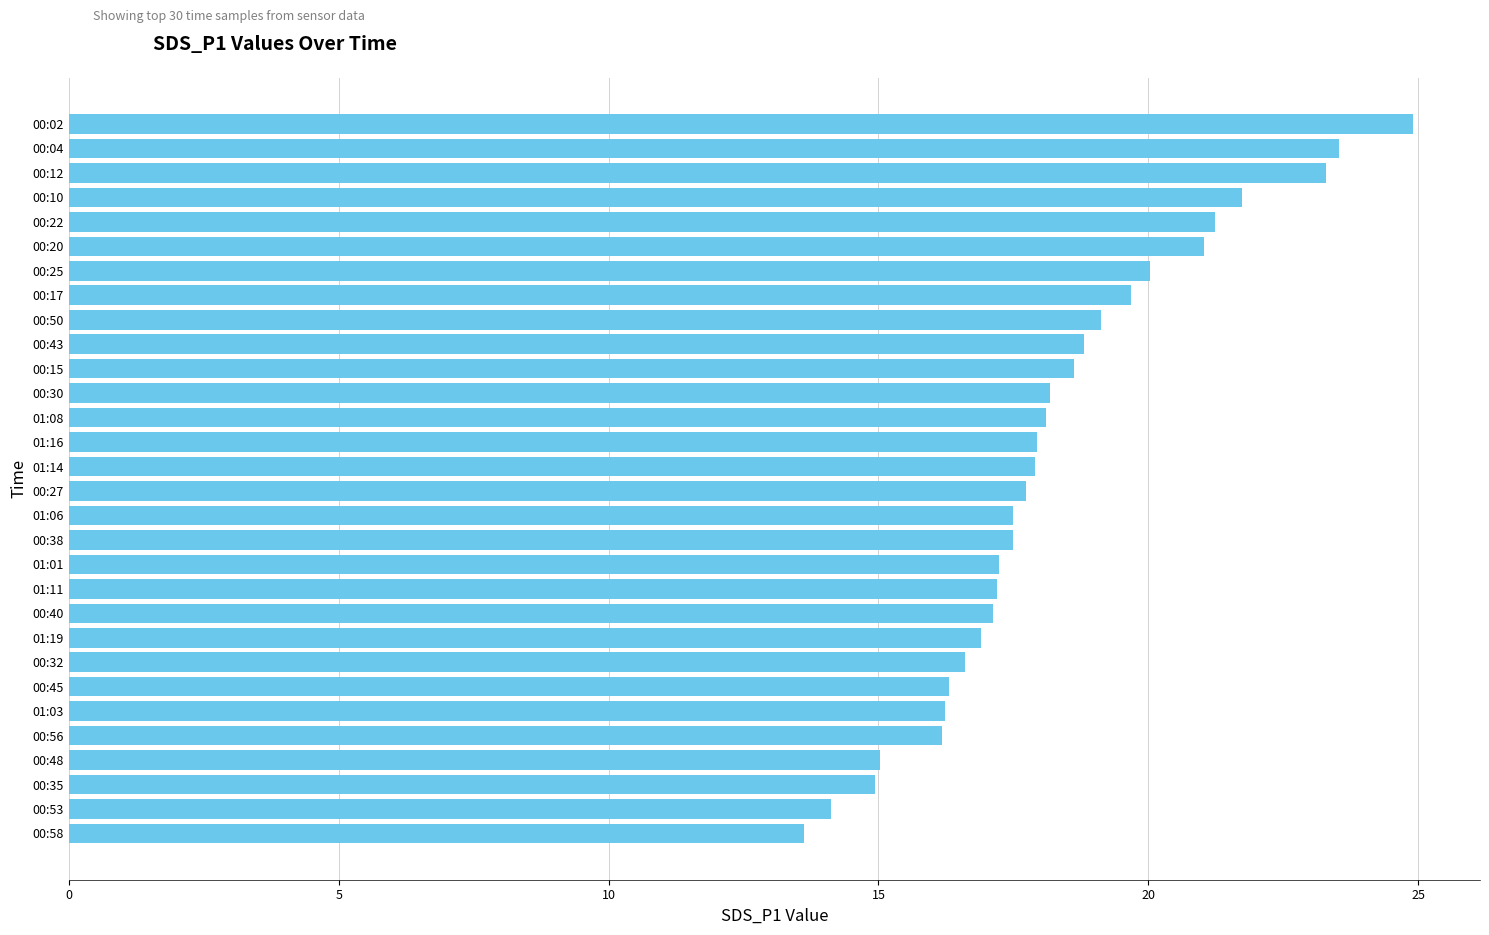

What is the change in value from 00:50 to 00:02?

+5.8